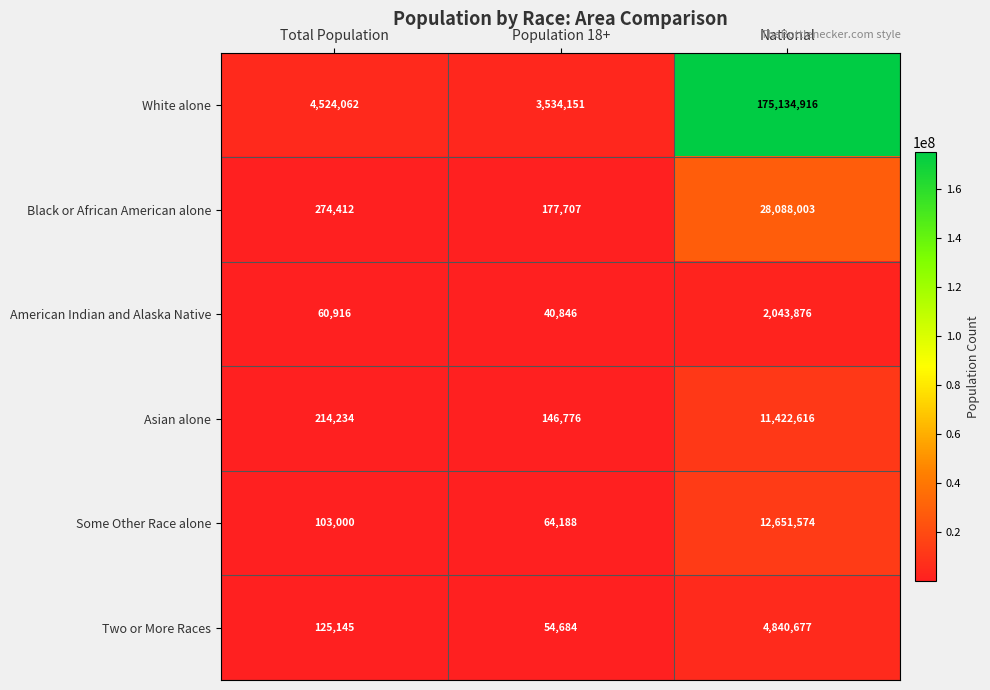

What is the approximate value of Some Other Race alone at National?

12651574